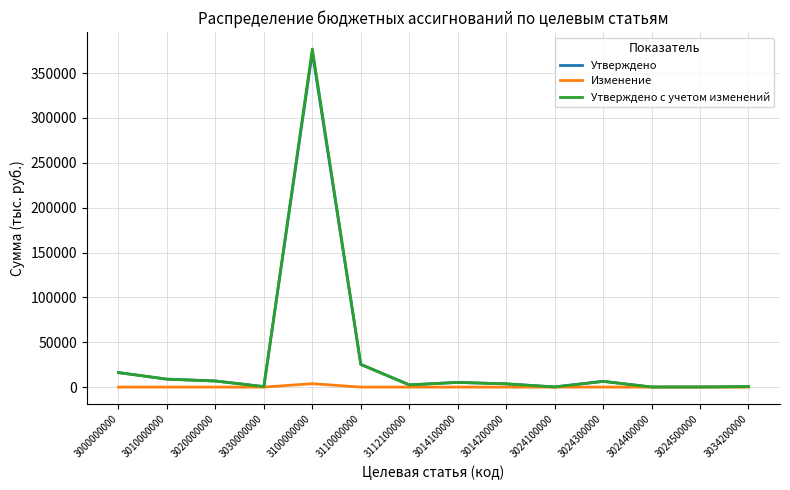

How many distinct data groups are displayed?

3